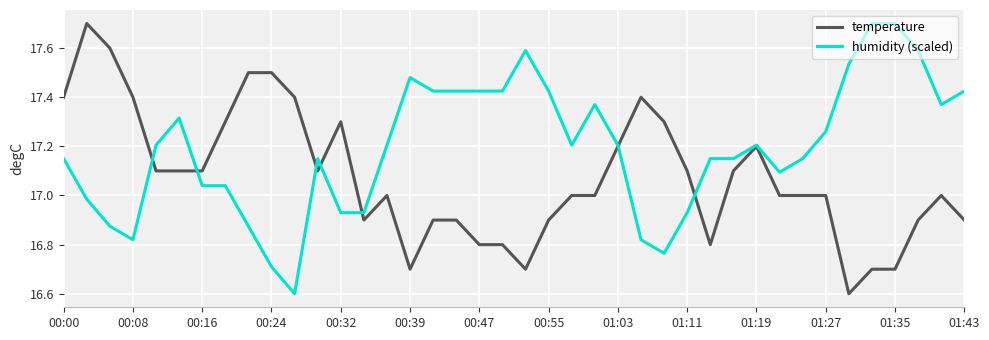

What is the maximum value shown in the chart?

17.7